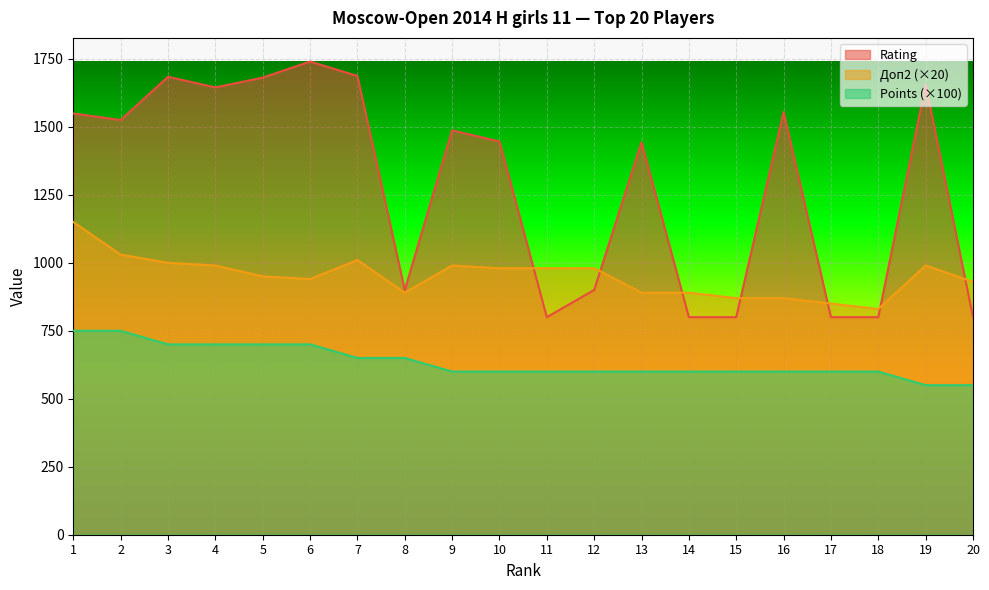

At how many categories does at least one series exceed 1142?

12